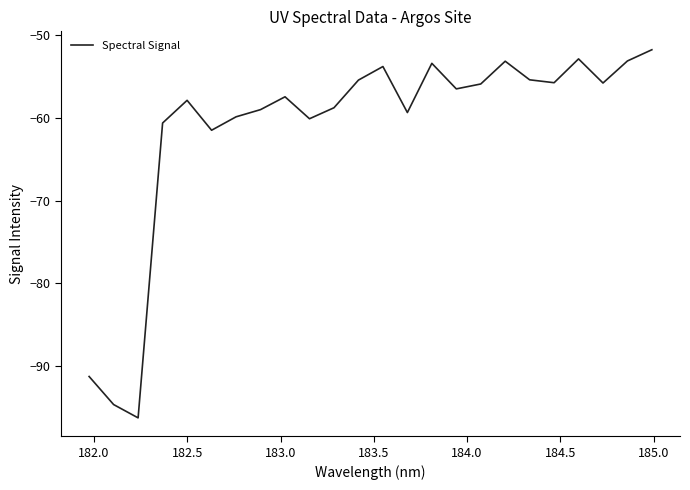

What is the minimum value shown in the chart?

-96.3